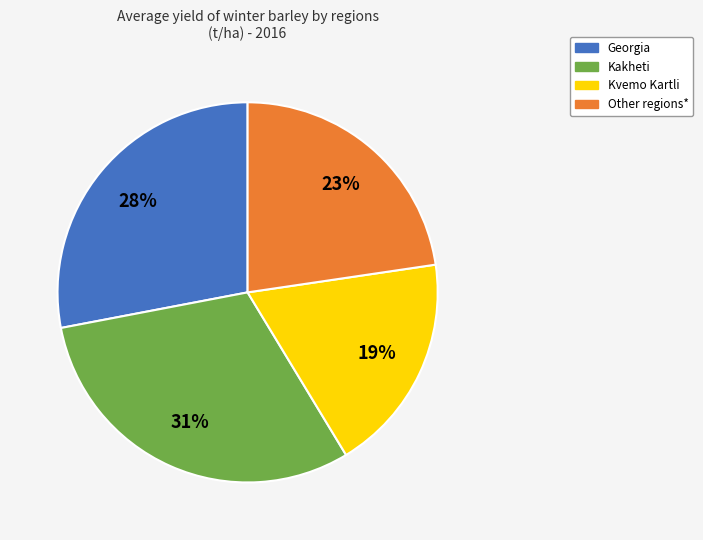

How many segments does this pie chart have?

4